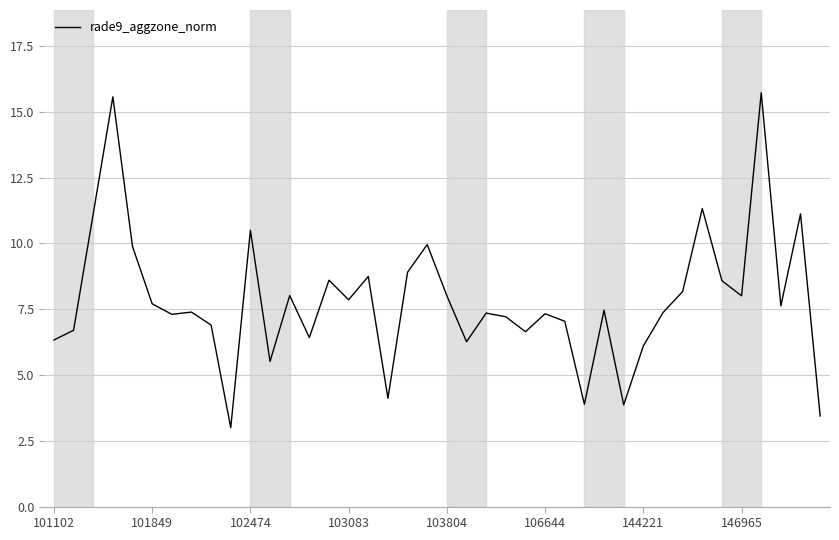

What is the greatest value displayed?

15.7